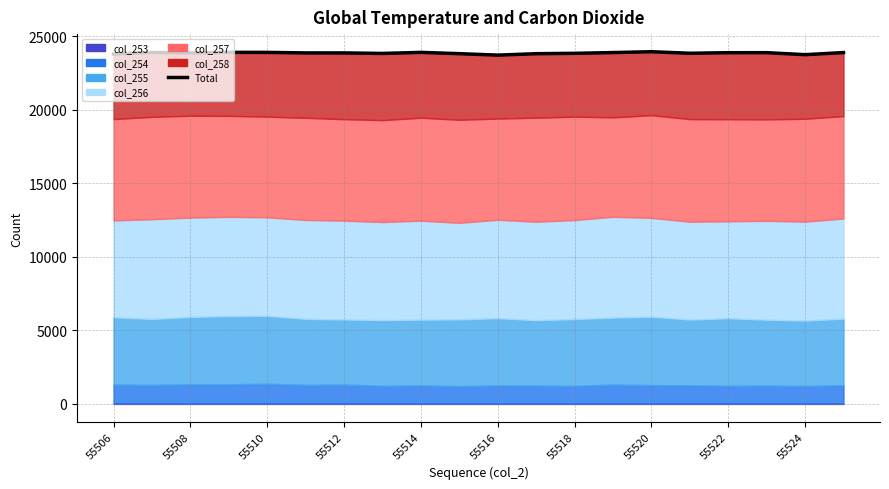

How many interior local peaks (higher than both neighbors) does the data have?

5